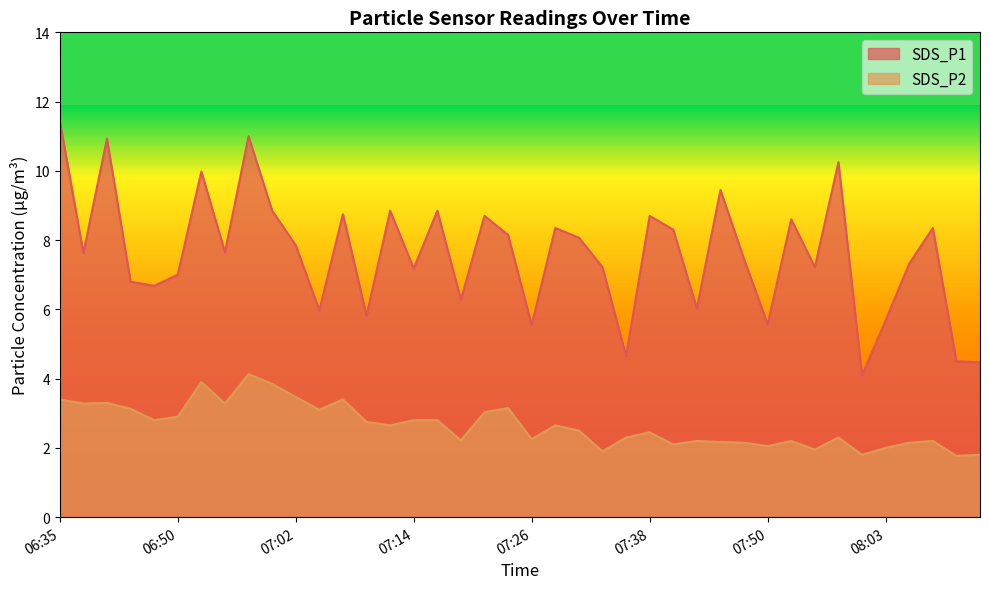

What is the highest value of the SDS_P1 series?

11.4